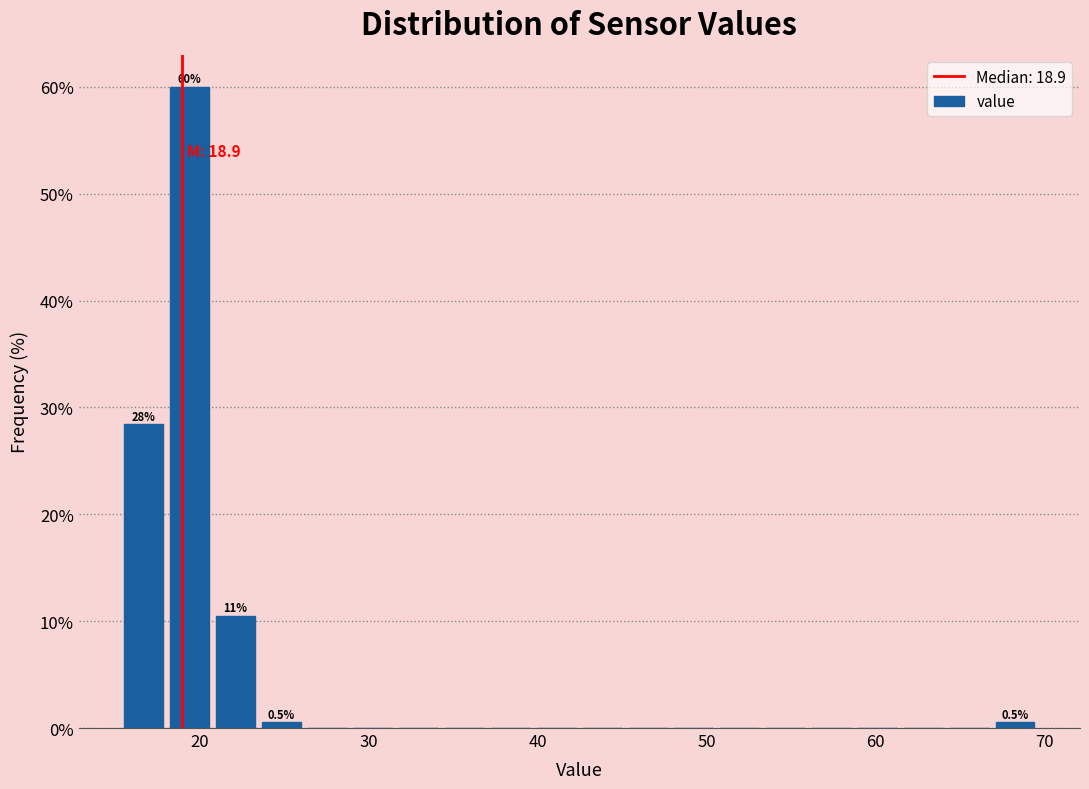

Read against the x-axis, roughly where is the centre of the tallest bar?

19